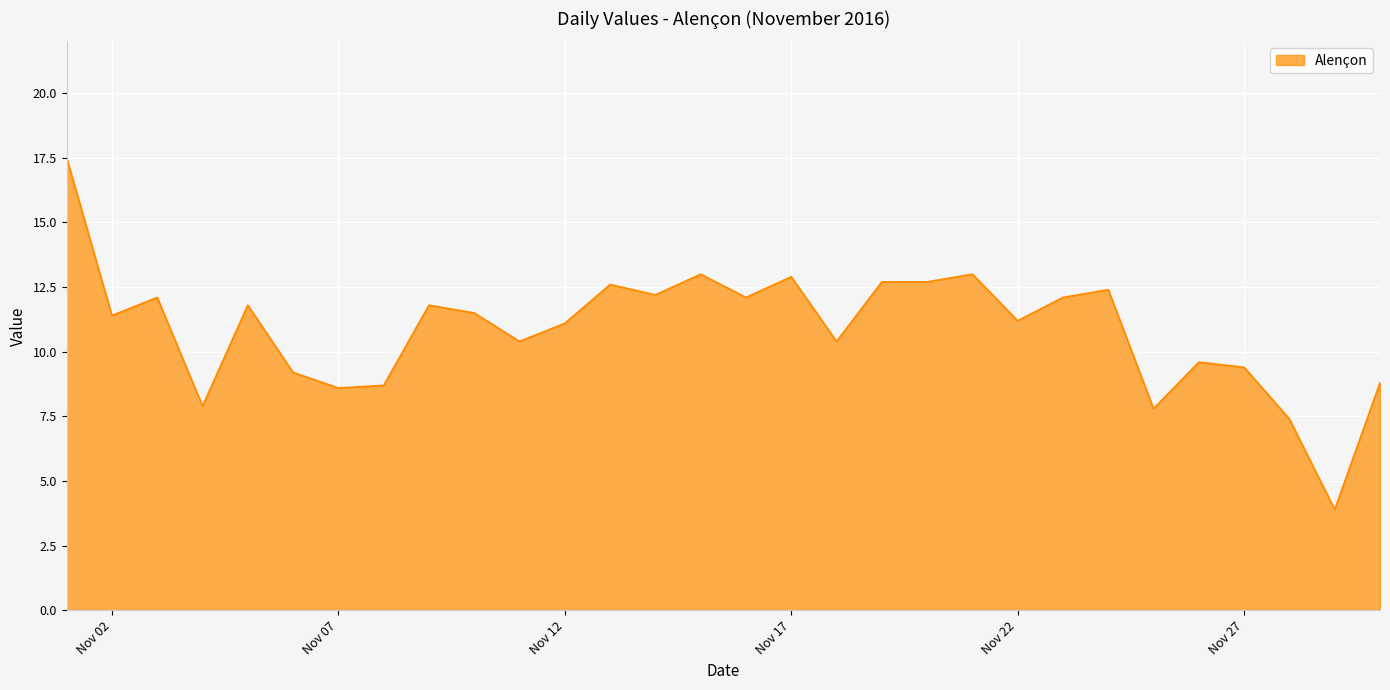

What is the difference between the maximum and minimum values?

13.6